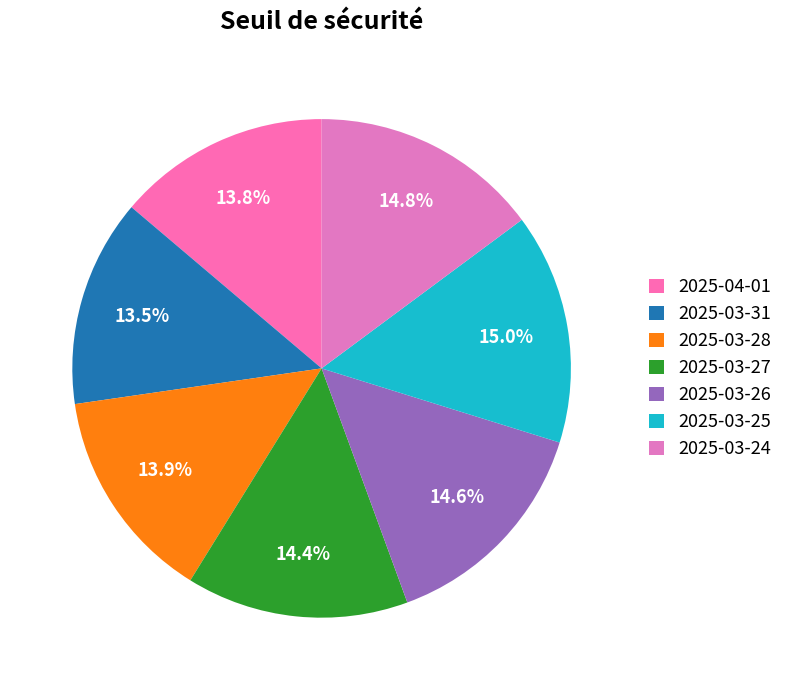

How many slices are in this pie chart?

7